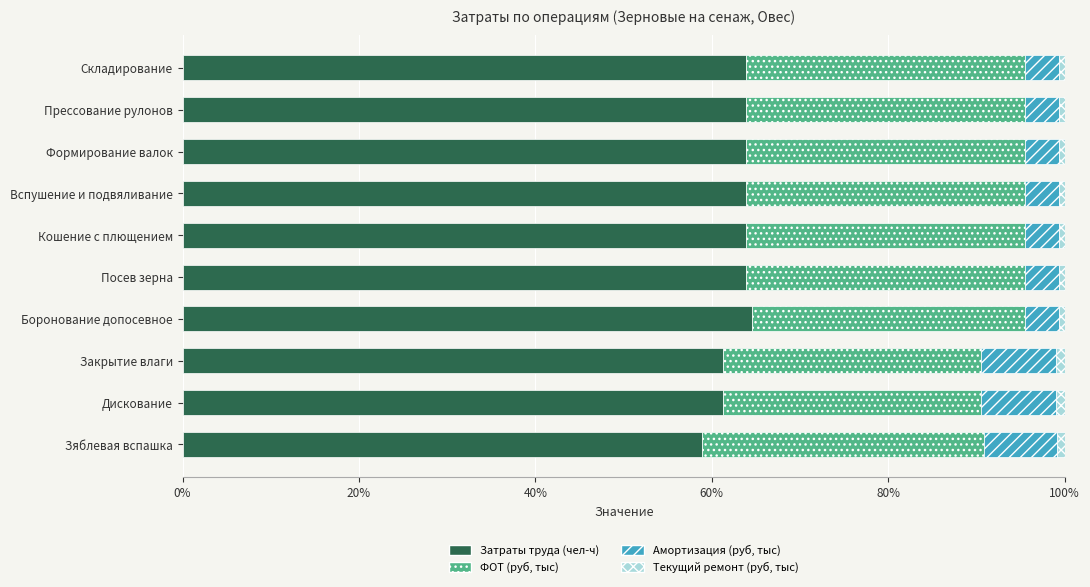

Is it true that Затраты труда (чел-ч) equals 63.9 at Вспушение и подвяливание?

True